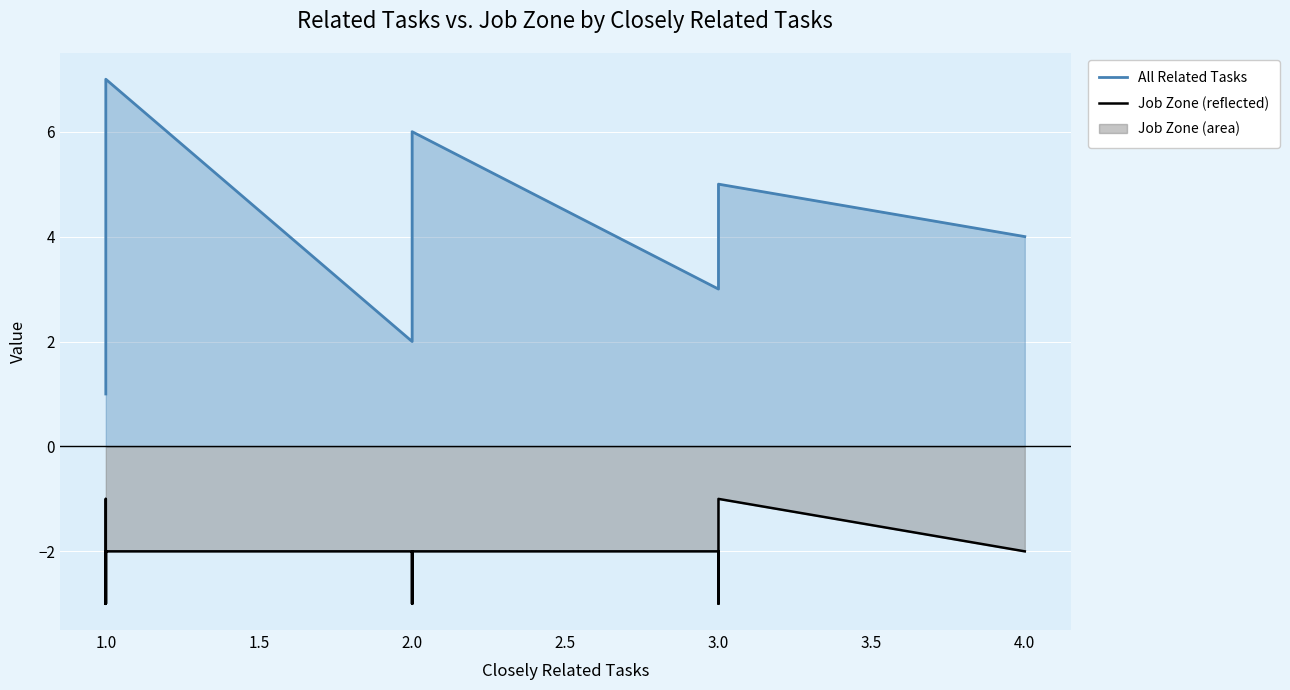

At which category does Job Zone (reflected) reach its first local peak?

3.0